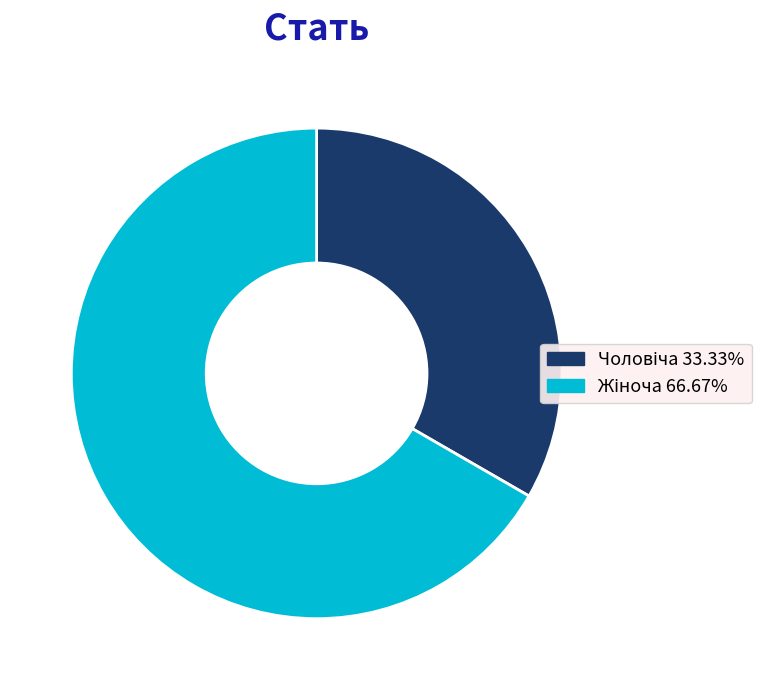

Does any single category account for the majority?

Yes